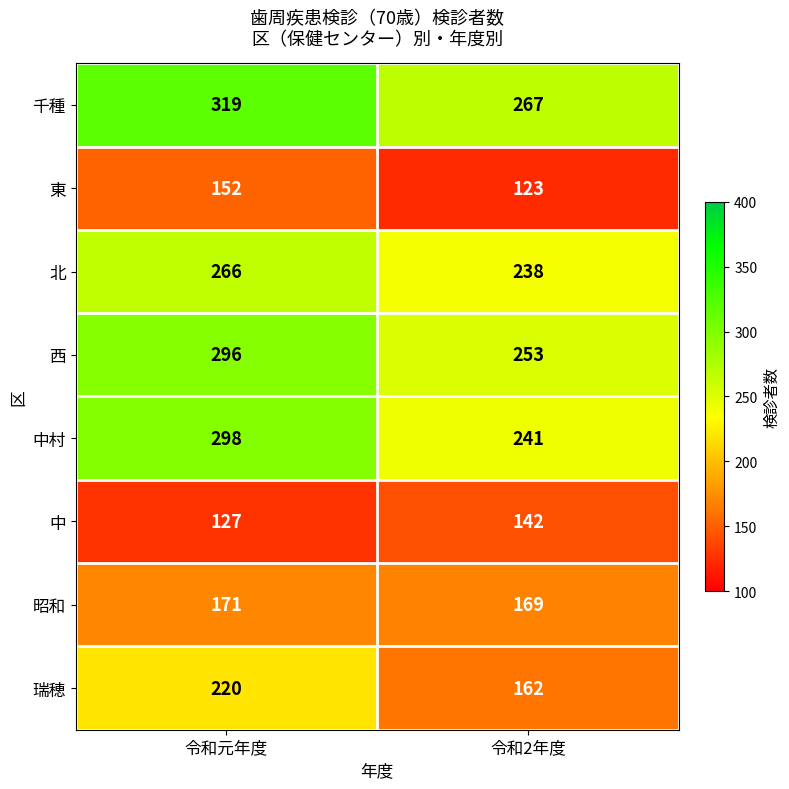

The 西 series shows 253 at 令和2年度. True or false?

True